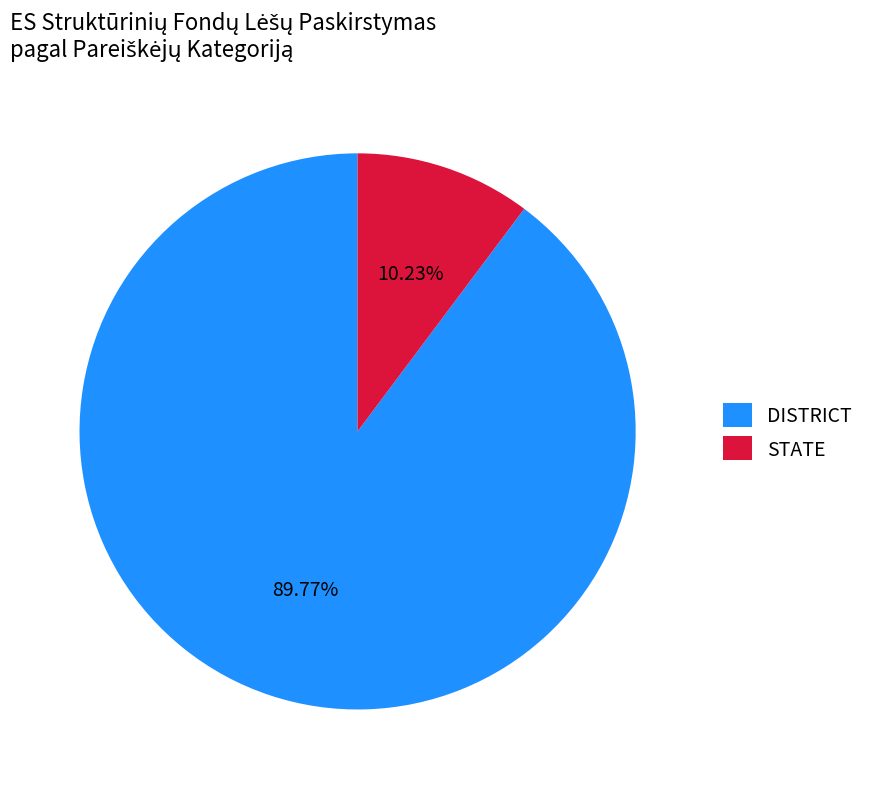

Approximately how many times larger is the value at DISTRICT compared to STATE?

8.8